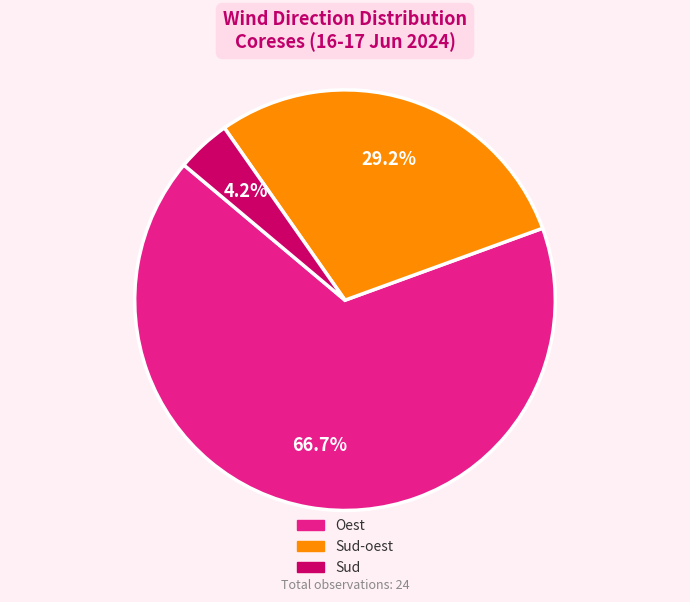

Is there any slice that represents more than half of the pie?

Yes